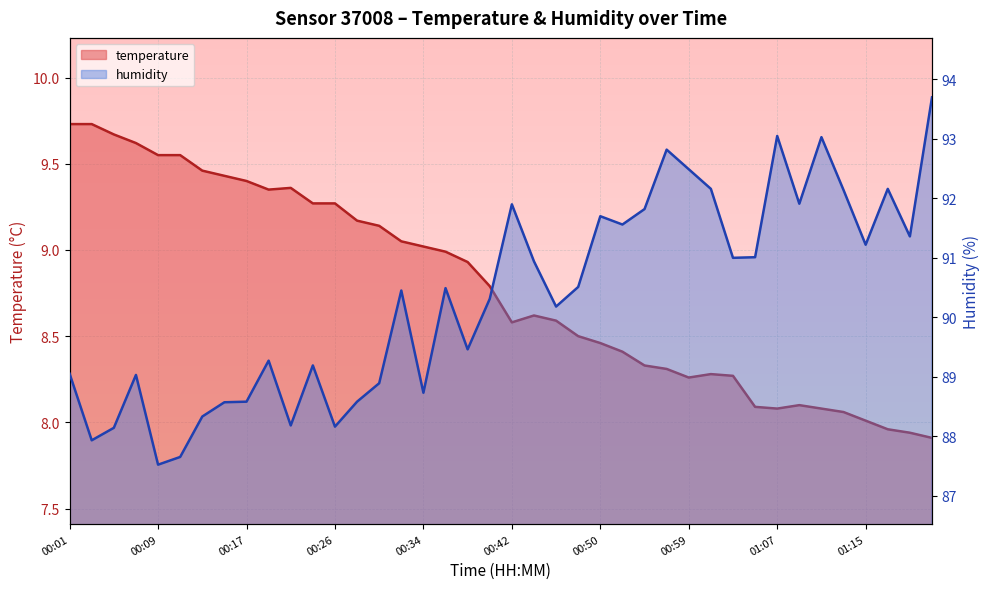

Is it true that humidity equals 90.5 at 00:48?

True